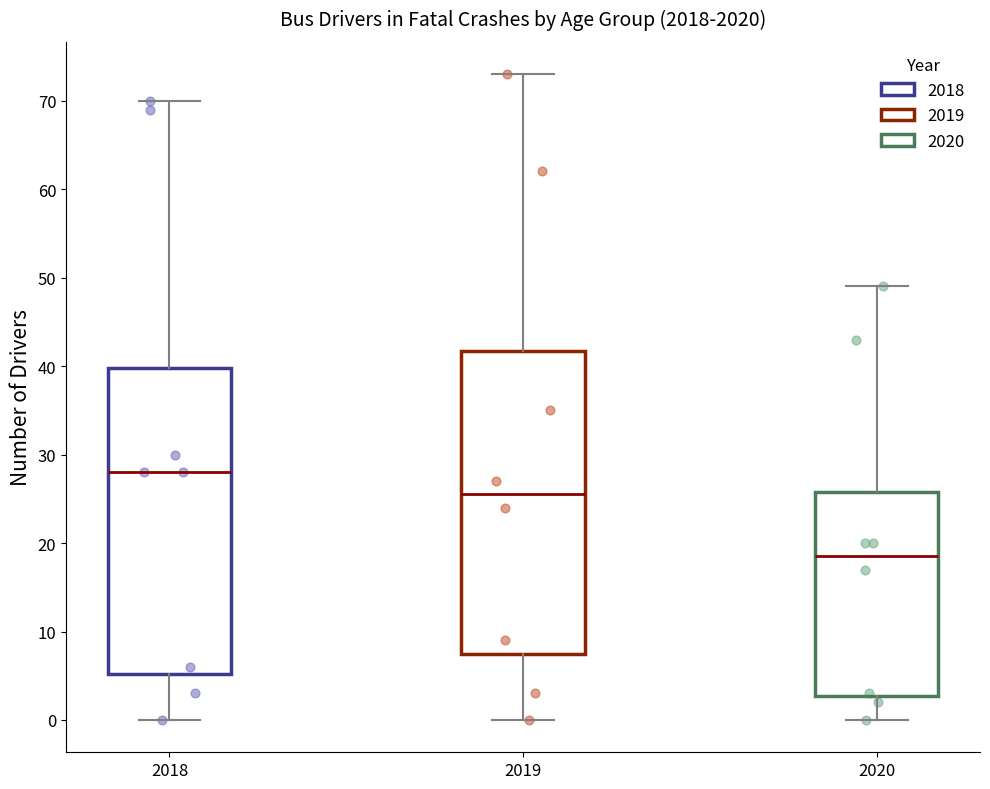

Reading left to right, transcribe this box plot: for each box, give where its median line is, the range the box spans, and where its two whiskers end, as read against the y-axis. The values are not printed on the chart, so give them approximately, as read against the axis.

2018: median 28, box 5 to 40, whiskers 0 to 70
2019: median 26, box 8 to 42, whiskers 0 to 73
2020: median 19, box 3 to 26, whiskers 0 to 49